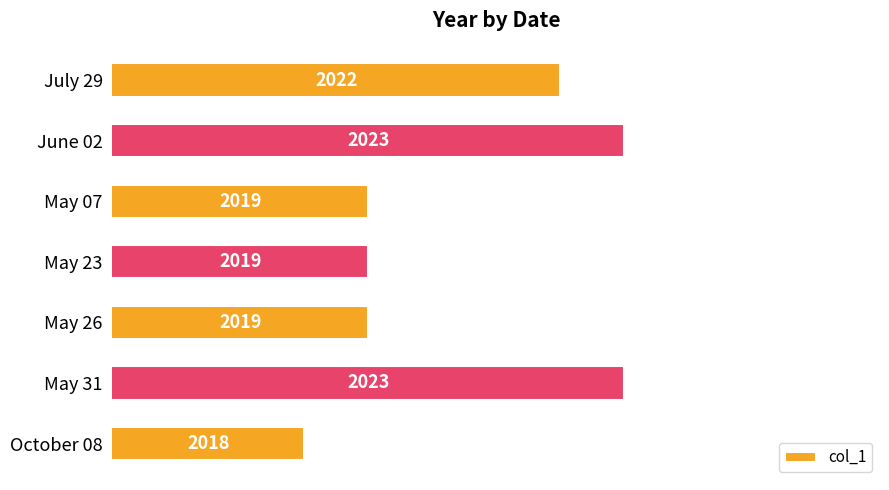

Reading top to bottom, transcribe all the data shown in this chart.

July 29=2022	June 02=2023	May 07=2019	May 23=2019	May 26=2019	May 31=2023	October 08=2018